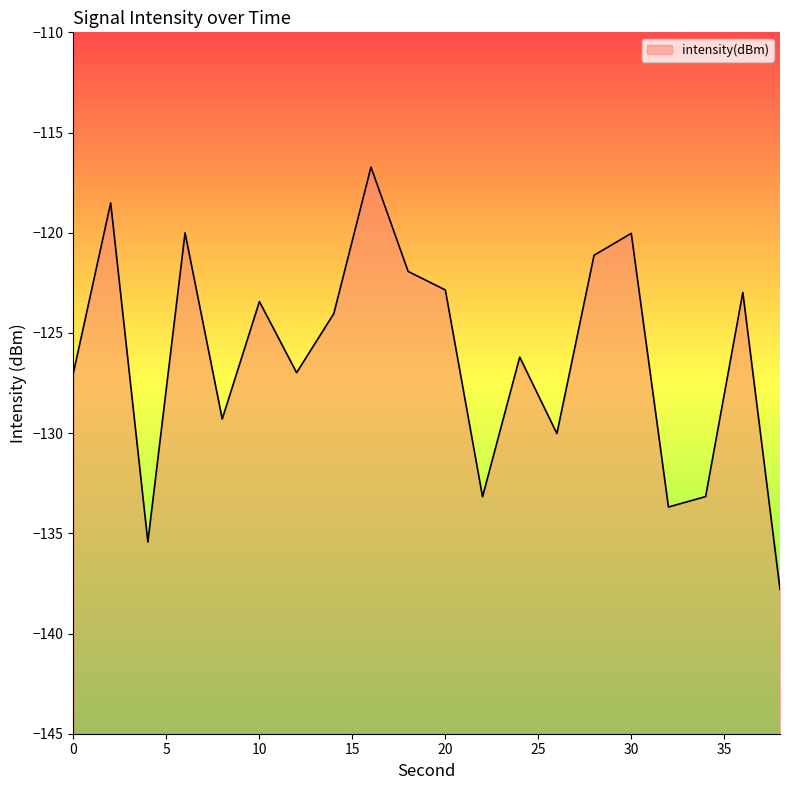

Reading left to right, what are all the values shown in this chart?

0=-127.0	2=-118.5	4=-135.4	6=-120.0	8=-129.3	10=-123.4	12=-127.0	14=-124.0	16=-116.7	18=-121.9	20=-122.9	22=-133.2	24=-126.2	26=-130.0	28=-121.1	30=-120.0	32=-133.7	34=-133.2	36=-123.0	38=-137.8